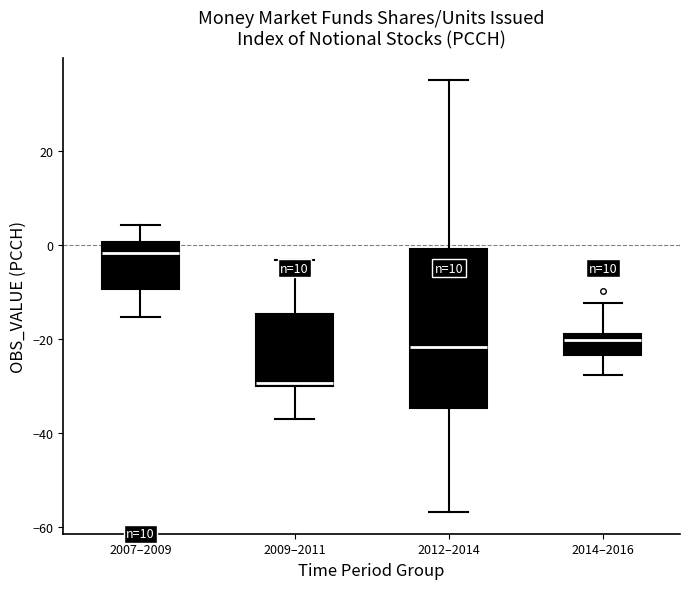

Which box has the highest median line?

2007–2009